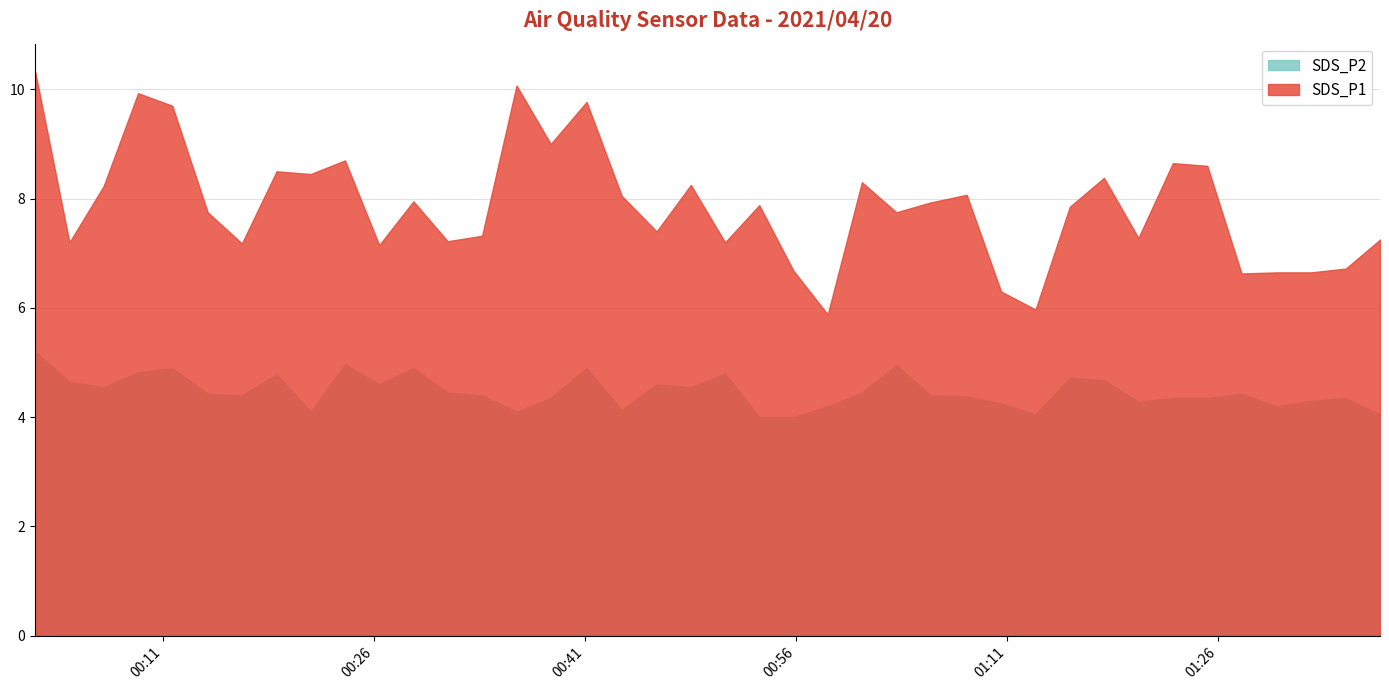

Reading left to right, list all the values displayed in this chart.

SDS_P1: 2021/04/20 00:01:54=10.3	2021/04/20 00:04:20=7.2	2021/04/20 00:06:46=8.2	2021/04/20 00:09:13=9.9	2021/04/20 00:11:39=9.7	2021/04/20 00:14:10=7.8	2021/04/20 00:16:36=7.2	2021/04/20 00:19:04=8.5	2021/04/20 00:21:30=8.4	2021/04/20 00:23:56=8.7	2021/04/20 00:26:22=7.2	2021/04/20 00:28:48=8.0	2021/04/20 00:31:14=7.2	2021/04/20 00:33:41=7.3	2021/04/20 00:36:08=10.1	2021/04/20 00:38:34=9.0	2021/04/20 00:41:07=9.8	2021/04/20 00:43:37=8.1	2021/04/20 00:46:06=7.4	2021/04/20 00:48:32=8.2	2021/04/20 00:50:58=7.2	2021/04/20 00:53:24=7.9	2021/04/20 00:55:50=6.7	2021/04/20 00:58:16=5.9	2021/04/20 01:00:42=8.3	2021/04/20 01:03:09=7.8	2021/04/20 01:05:35=7.9	2021/04/20 01:08:09=8.1	2021/04/20 01:10:36=6.3	2021/04/20 01:13:03=6.0	2021/04/20 01:15:29=7.8	2021/04/20 01:17:55=8.4	2021/04/20 01:20:22=7.3	2021/04/20 01:22:49=8.7	2021/04/20 01:25:16=8.6	2021/04/20 01:27:42=6.6	2021/04/20 01:30:10=6.7	2021/04/20 01:32:39=6.7	2021/04/20 01:35:07=6.7	2021/04/20 01:37:33=7.2
SDS_P2: 2021/04/20 00:01:54=5.2	2021/04/20 00:04:20=4.7	2021/04/20 00:06:46=4.5	2021/04/20 00:09:13=4.8	2021/04/20 00:11:39=4.9	2021/04/20 00:14:10=4.4	2021/04/20 00:16:36=4.4	2021/04/20 00:19:04=4.8	2021/04/20 00:21:30=4.1	2021/04/20 00:23:56=5.0	2021/04/20 00:26:22=4.6	2021/04/20 00:28:48=4.9	2021/04/20 00:31:14=4.5	2021/04/20 00:33:41=4.4	2021/04/20 00:36:08=4.1	2021/04/20 00:38:34=4.3	2021/04/20 00:41:07=4.9	2021/04/20 00:43:37=4.1	2021/04/20 00:46:06=4.6	2021/04/20 00:48:32=4.5	2021/04/20 00:50:58=4.8	2021/04/20 00:53:24=4.0	2021/04/20 00:55:50=4.0	2021/04/20 00:58:16=4.2	2021/04/20 01:00:42=4.5	2021/04/20 01:03:09=5.0	2021/04/20 01:05:35=4.4	2021/04/20 01:08:09=4.4	2021/04/20 01:10:36=4.2	2021/04/20 01:13:03=4.0	2021/04/20 01:15:29=4.7	2021/04/20 01:17:55=4.7	2021/04/20 01:20:22=4.3	2021/04/20 01:22:49=4.3	2021/04/20 01:25:16=4.3	2021/04/20 01:27:42=4.4	2021/04/20 01:30:10=4.2	2021/04/20 01:32:39=4.3	2021/04/20 01:35:07=4.3	2021/04/20 01:37:33=4.0